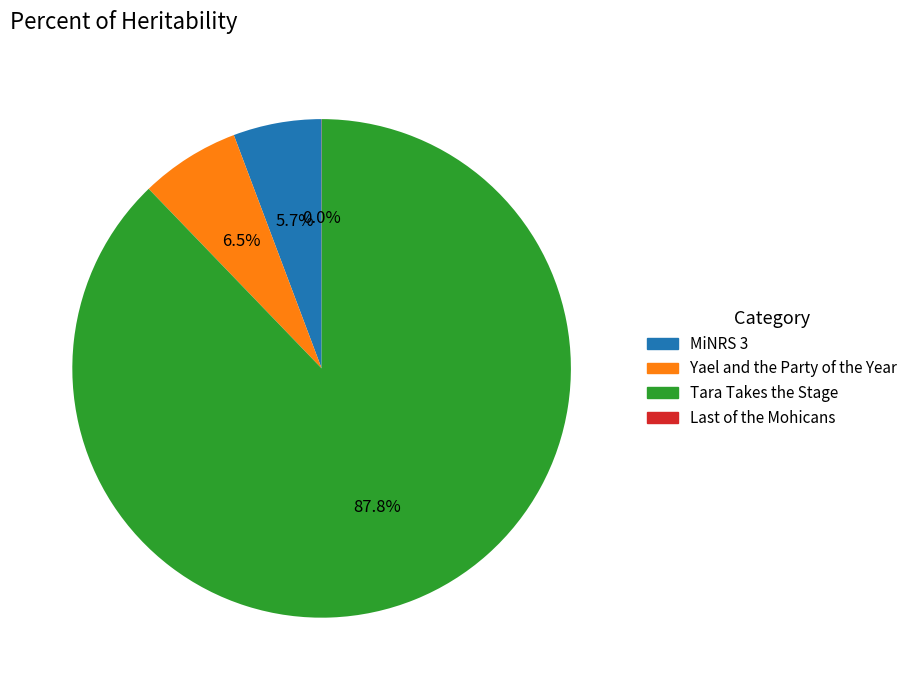

Which slice is the largest?

Tara Takes the Stage